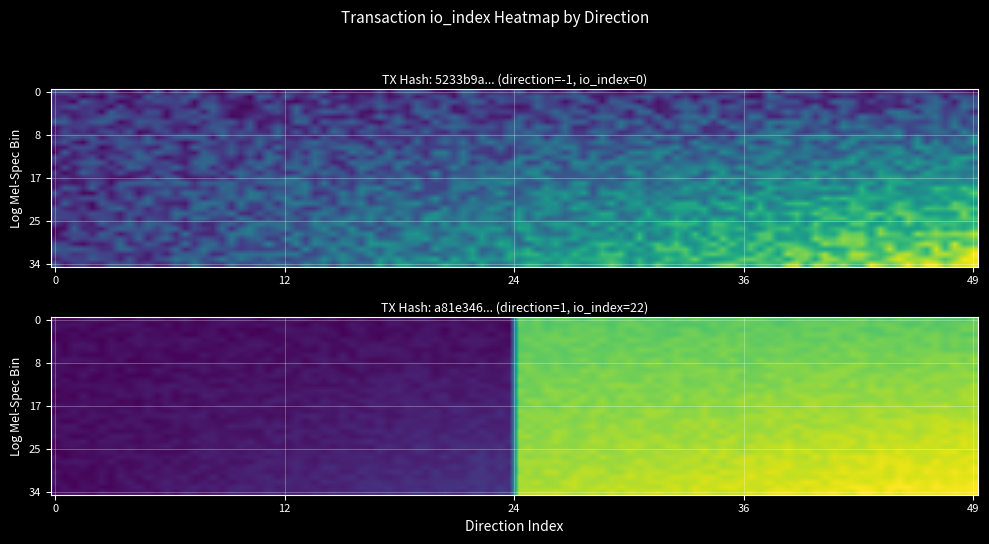

Is it true that 5233b9a26716aacb4a93365a7ce00c504283c9c equals -1 at io_index?

False